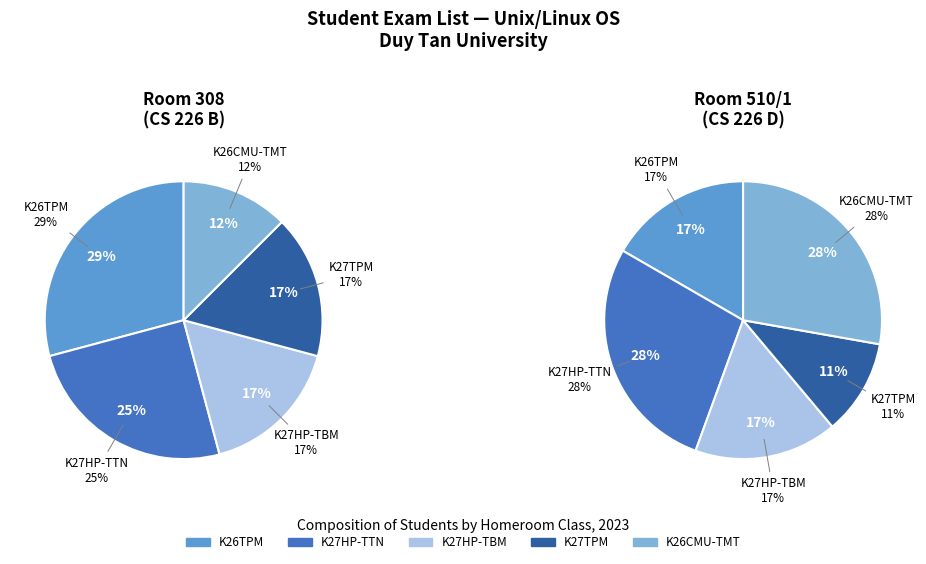

Count the number of slices in the pie.

5